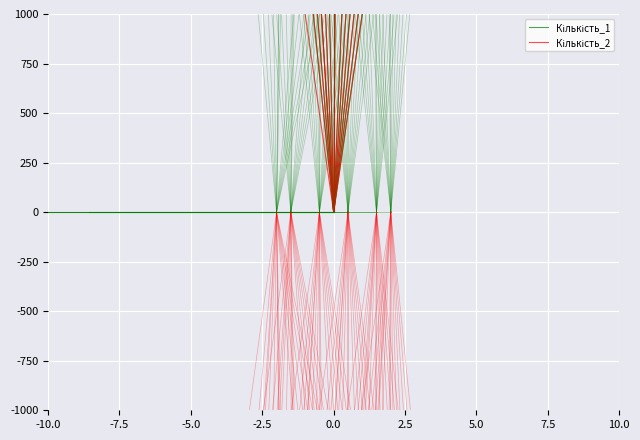

What are all the series names shown in the legend?

Кількість_1, Кількість_2